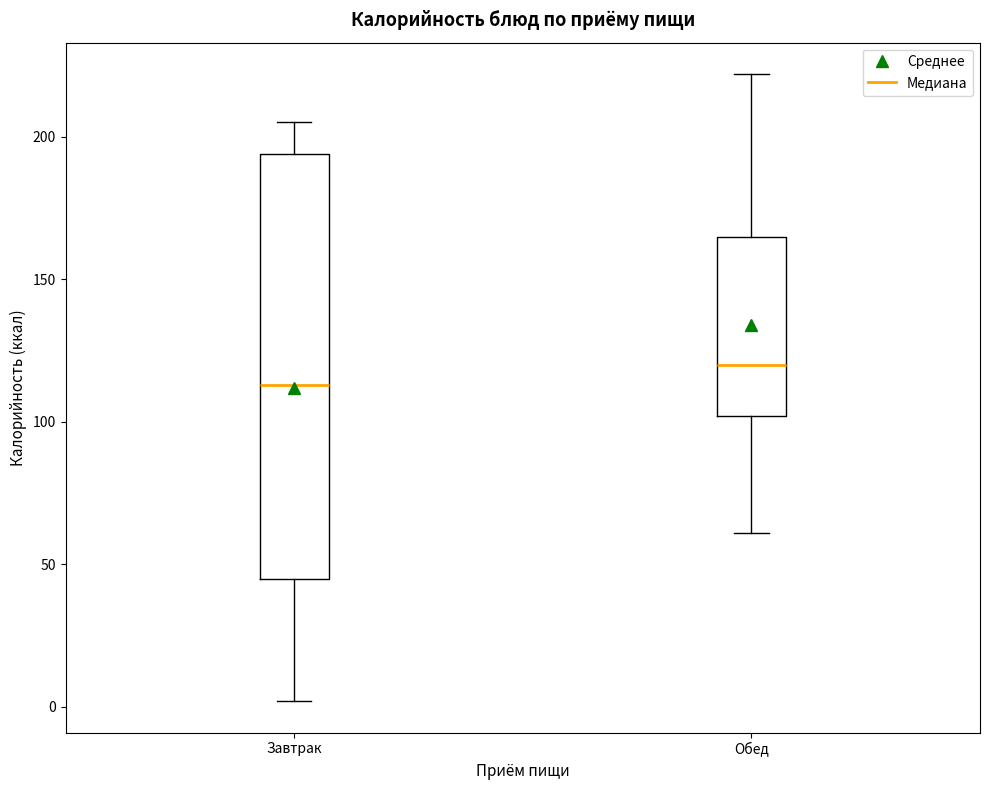

Where is the upper edge of the box for Обед on the y-axis? The values are not printed on the chart, so give them approximately, as read against the axis.

165